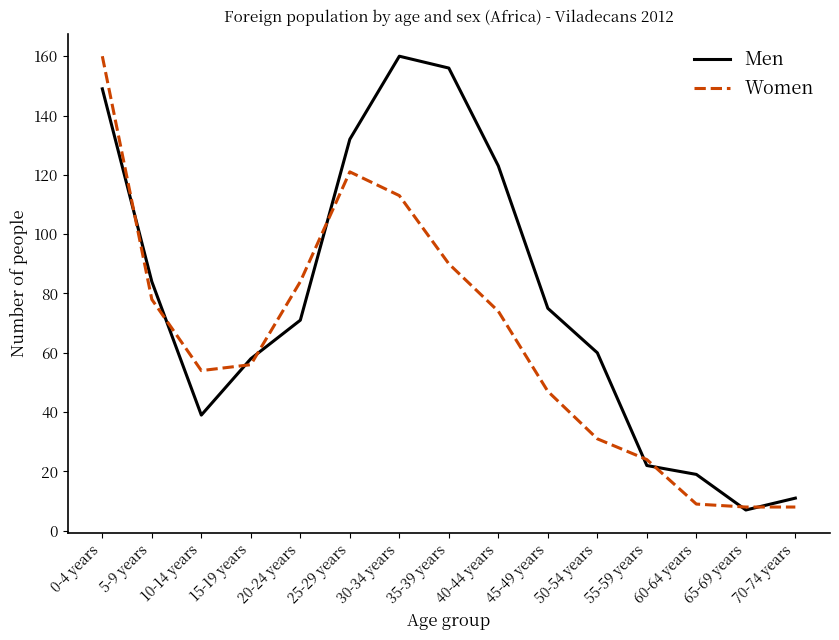

Where do Men and Women first cross each other?

0-4 years and 5-9 years